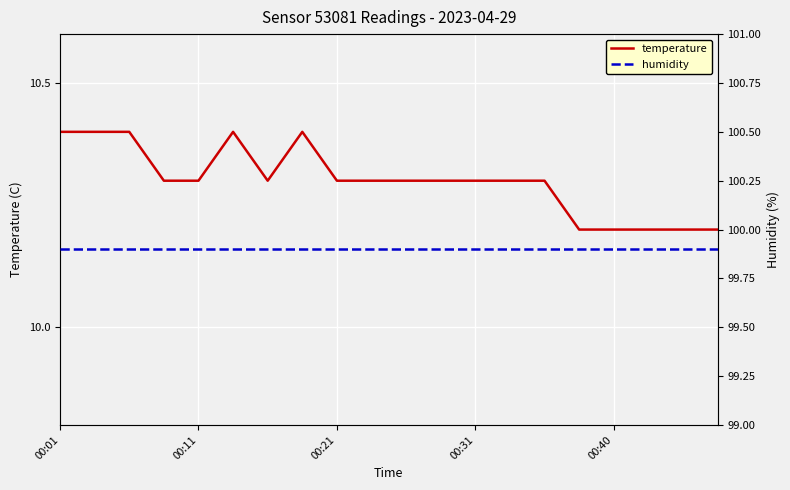

True or false: humidity and temperature intersect in this chart.

False